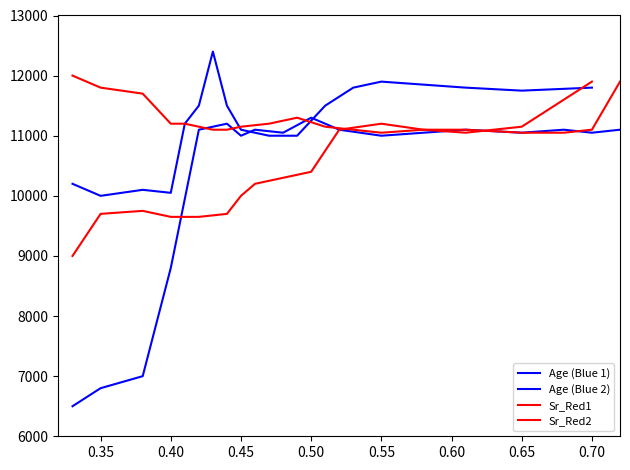

Between which two adjacent categories do Age (Blue 2) and Sr_Red1 first intersect?

0.50 and 0.55